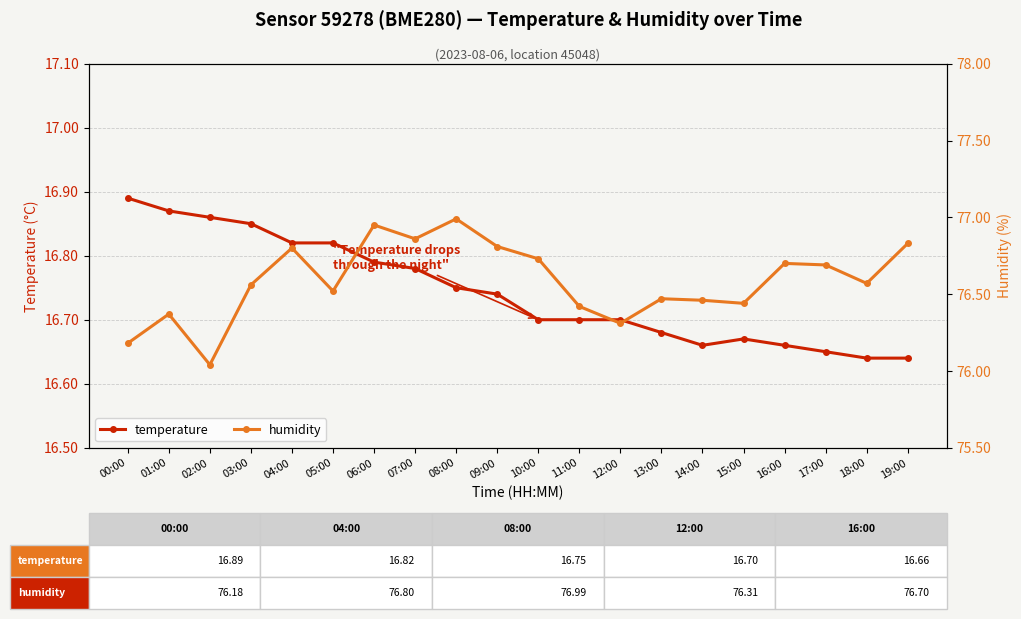

What is the total value across all series at 18:00?

93.2